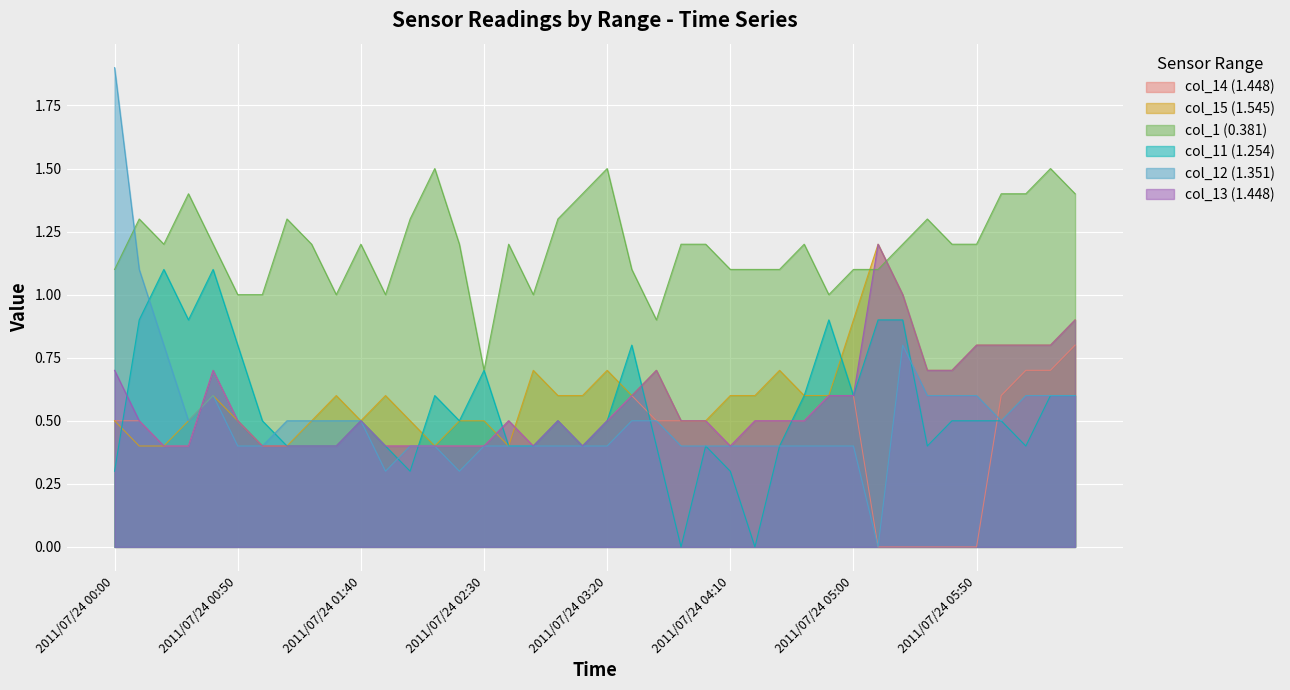

How many lines are shown in the chart?

6